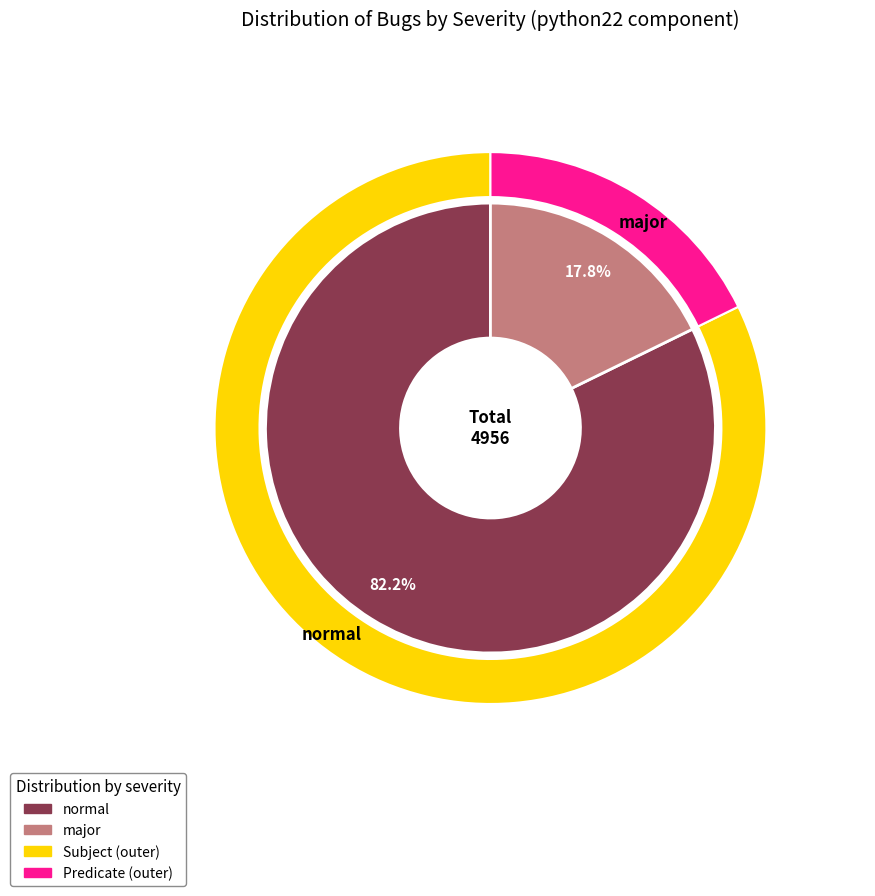

What percentage is the major slice, to the nearest percent?

18%